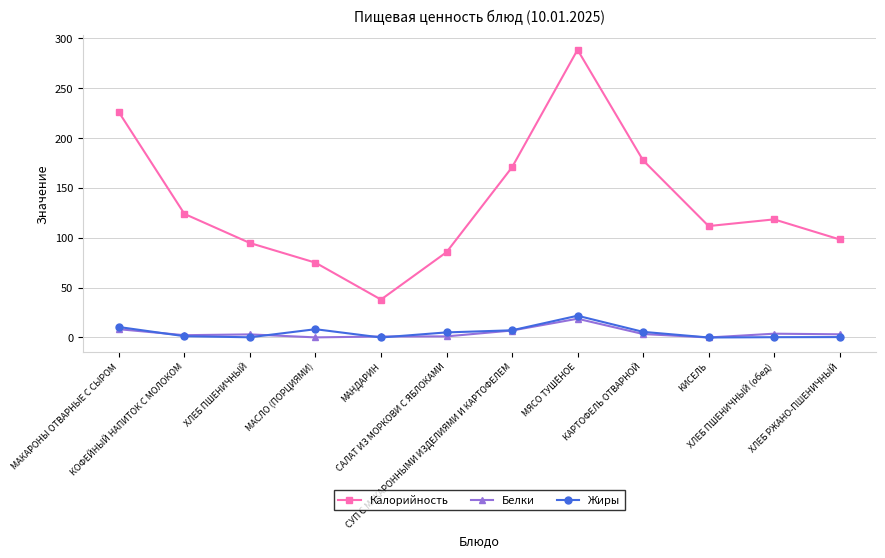

What is the highest value of the Калорийность series?

288.4